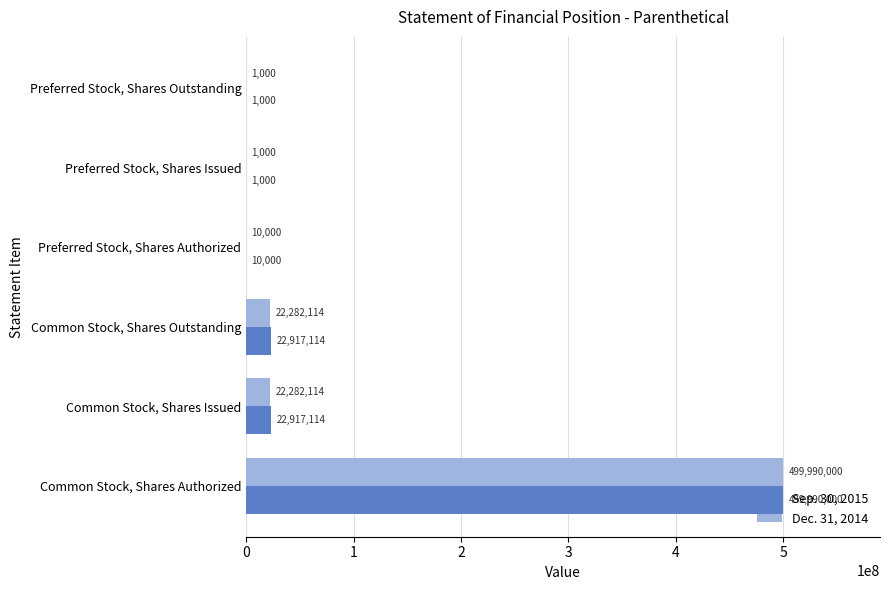

Read the Dec. 31, 2014 value at Common Stock, Shares Outstanding, to the nearest 50.

22282100